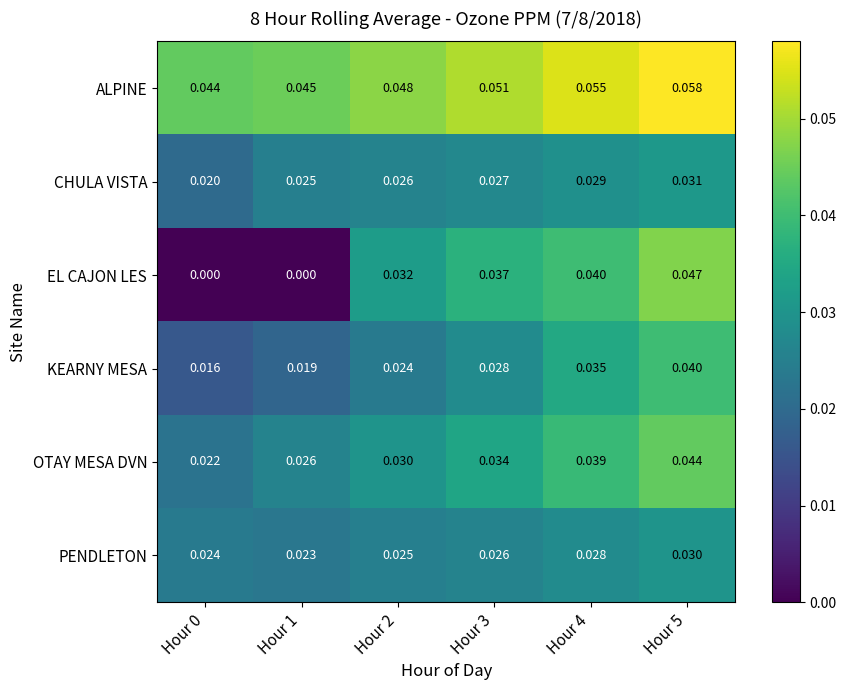

Rank the series at Hour 1 from lowest to highest value.

EL CAJON LES, KEARNY MESA, PENDLETON, CHULA VISTA, OTAY MESA DVN, ALPINE